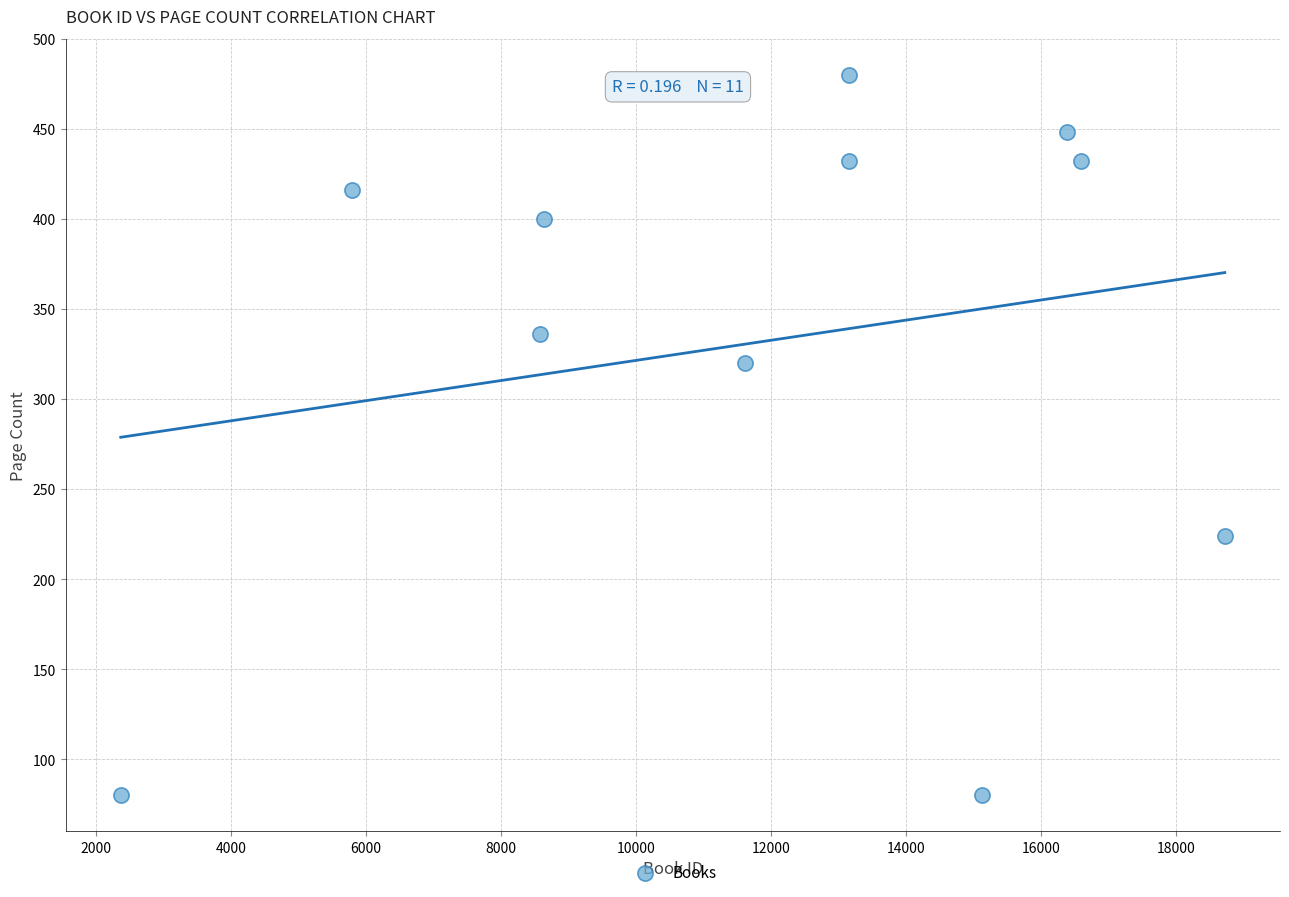

What Y value in the scatter plot is closest to 280?

320